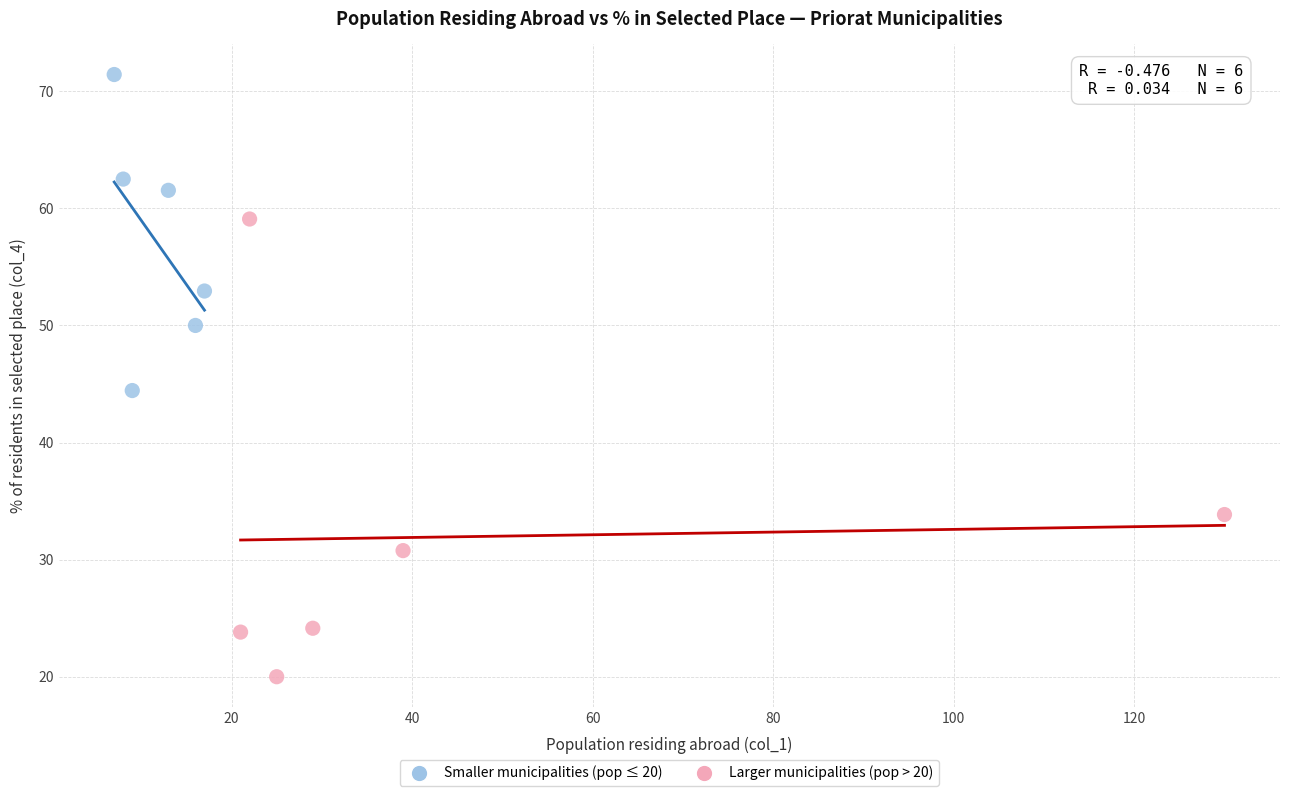

Which series contains the highest Y value?

Smaller municipalities (pop ≤ 20)